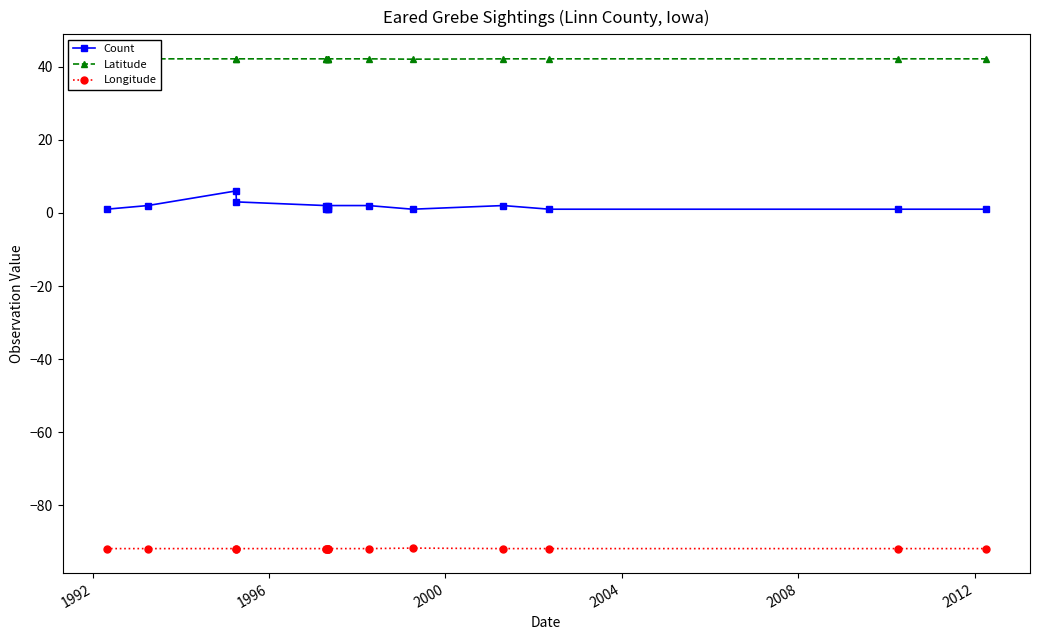

What is the lowest value of the Latitude series?

42.0